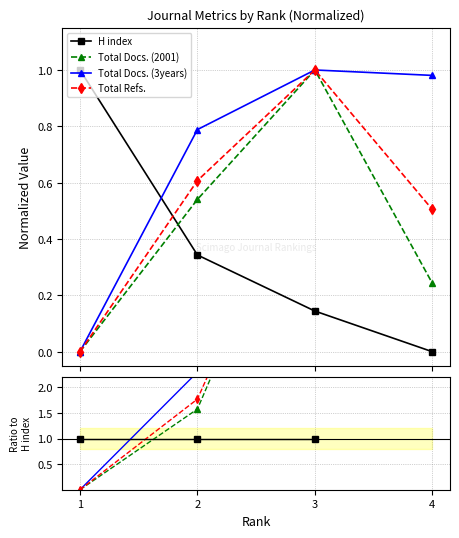

The value of Total Refs. at 2 is 1.8. True or false?

True